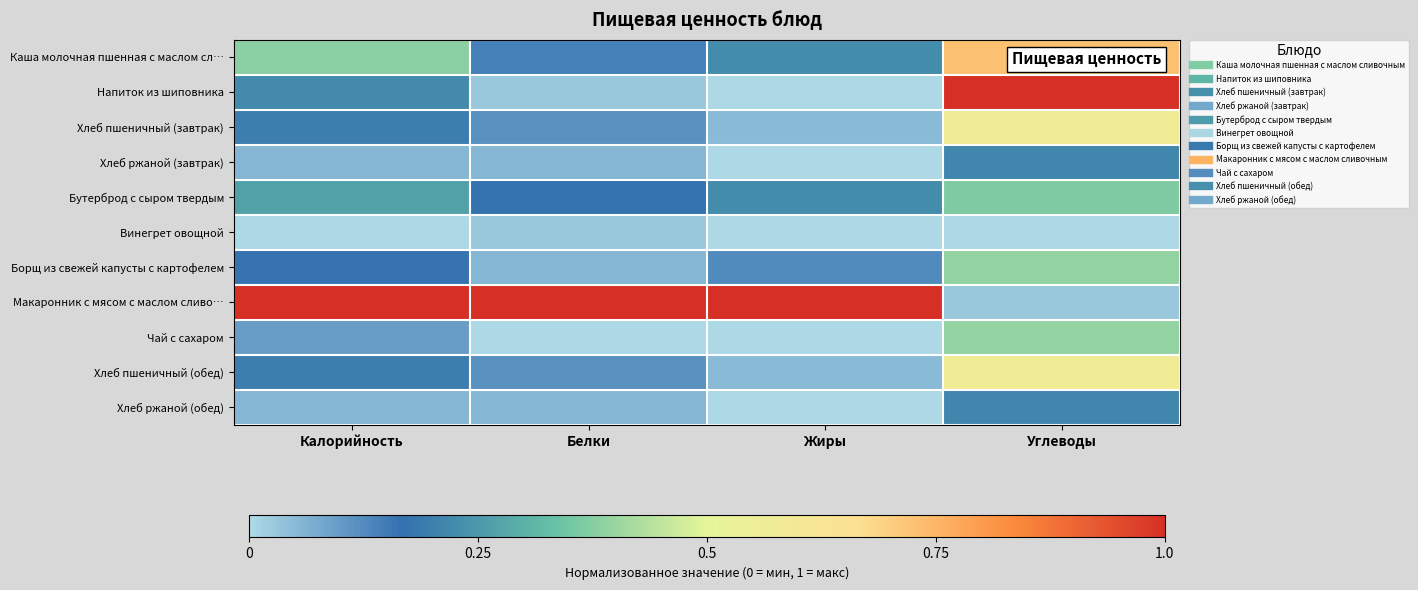

At Жиры, list the series in order from largest to smallest.

Макаронник с мясом с маслом сливо…, Каша молочная пшенная с маслом сл…, Бутерброд с сыром твердым, Борщ из свежей капусты с картофелем, Хлеб пшеничный (завтрак), Хлеб пшеничный (обед), Напиток из шиповника, Хлеб ржаной (завтрак), Винегрет овощной, Чай с сахаром, Хлеб ржаной (обед)